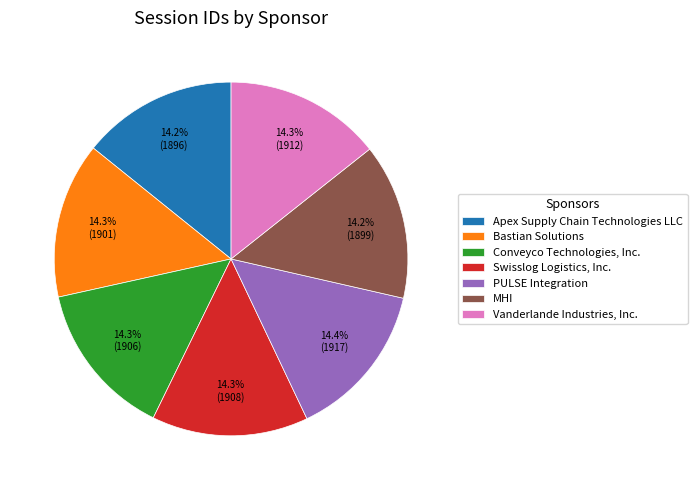

Does Swisslog Logistics, Inc. represent more than half of the total?

No